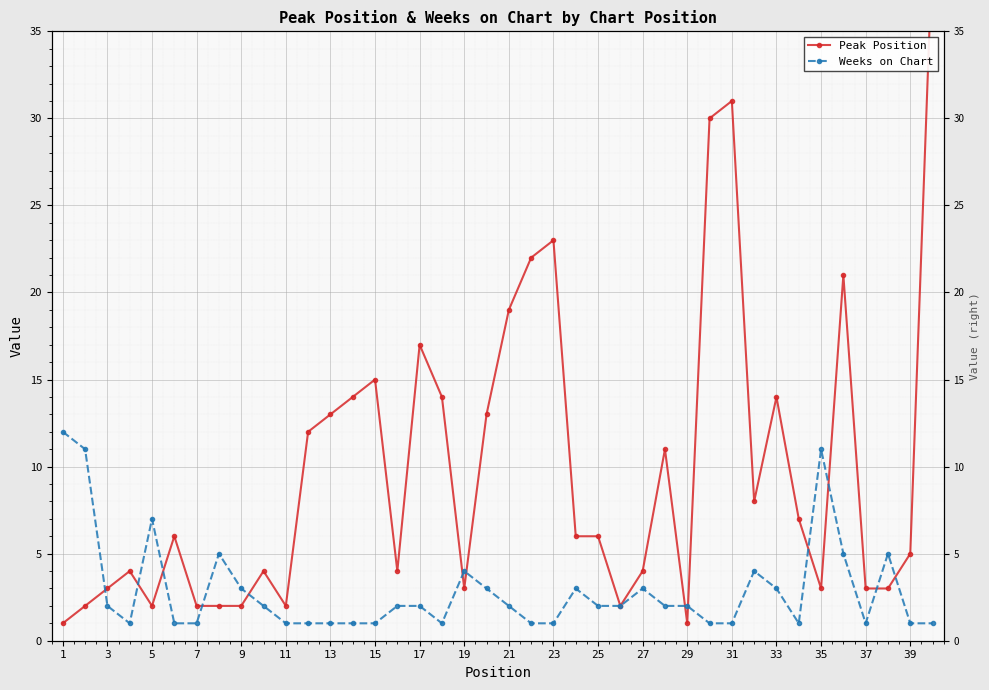

True or false: Weeks on Chart and Peak Position intersect in this chart.

True